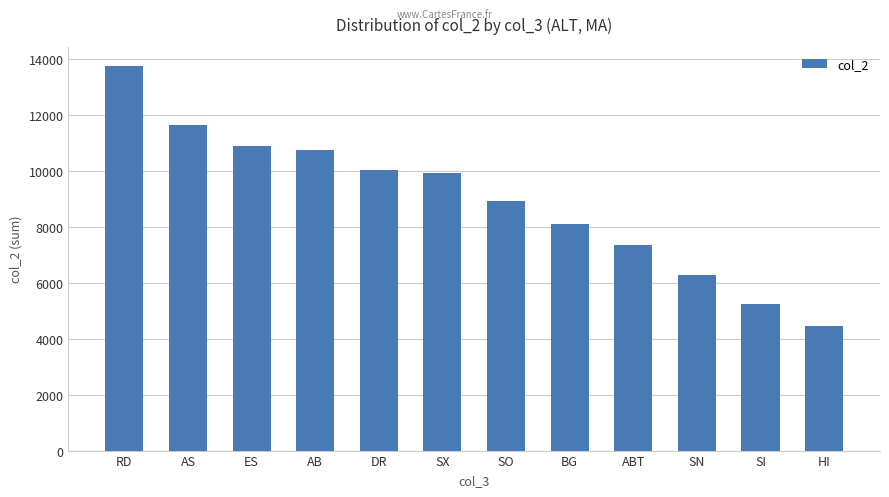

Which label corresponds to the largest value in the chart?

RD